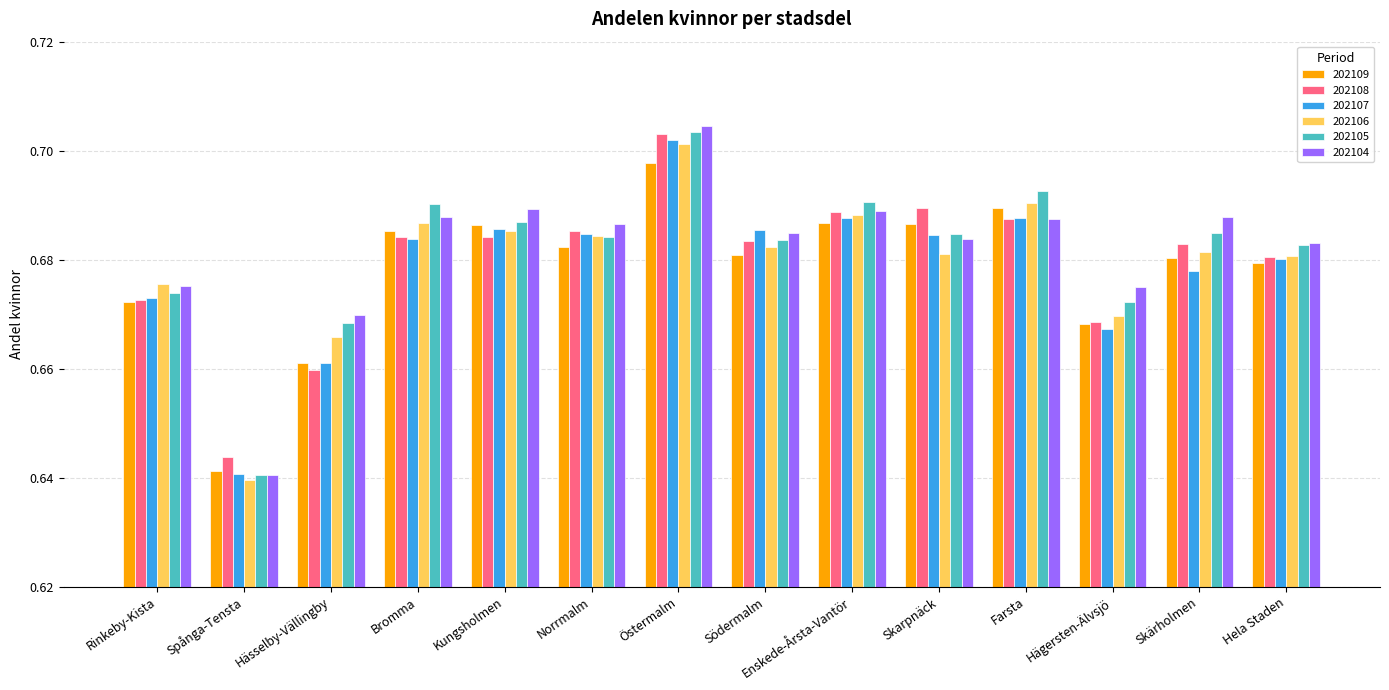

How many 202107 values are between 0 and 1?

14